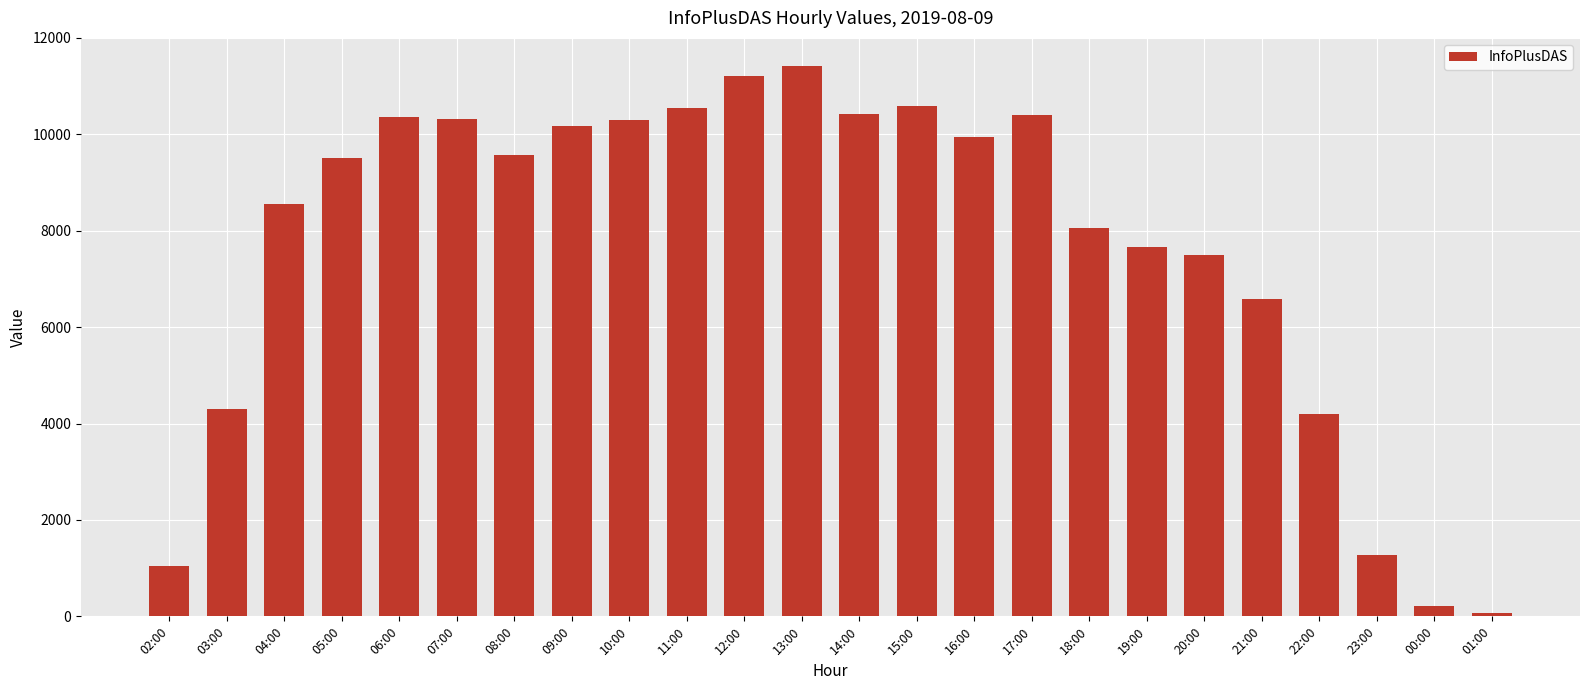

Approximately how many times larger is the value at 18:00 compared to 00:00?

38.5